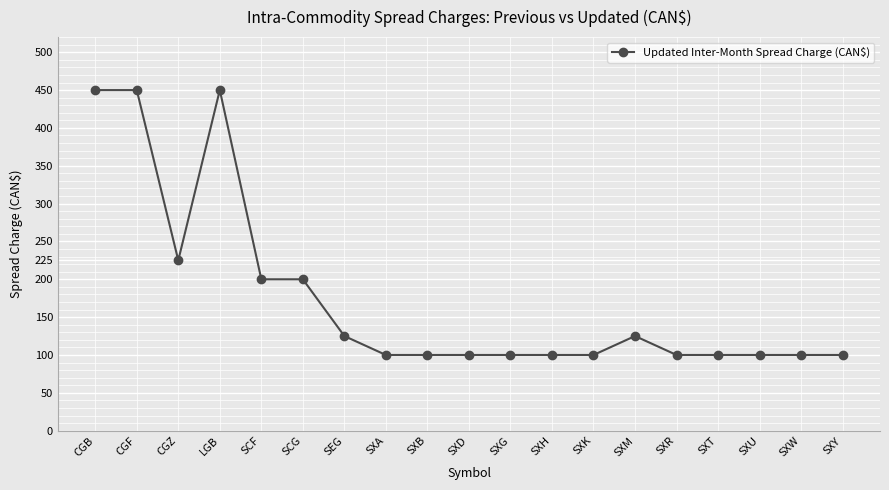

What is the sum of the values at SXB and SXA?

200